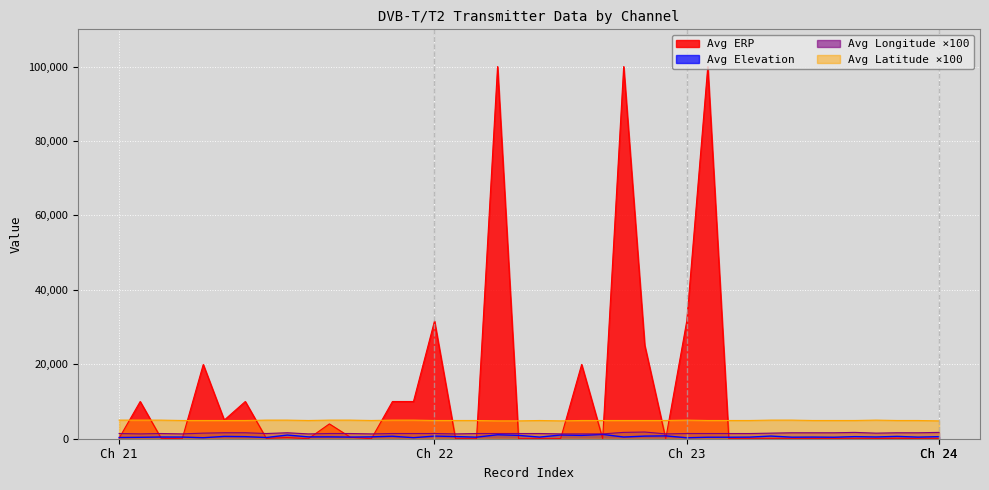

True or false: Avg Longitude and Avg Latitude cross at least once.

False